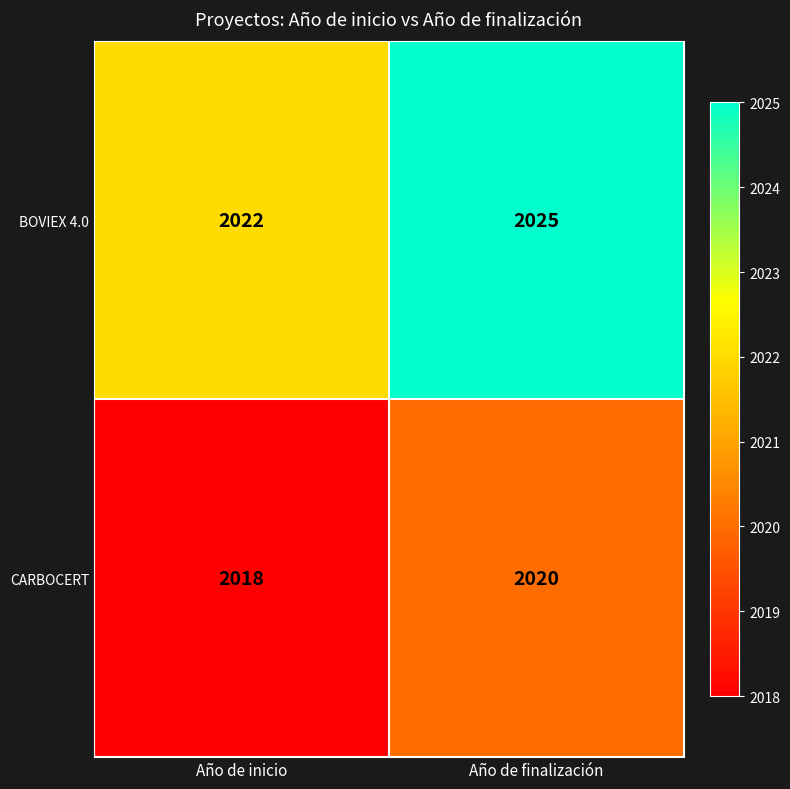

Between Año de inicio and Año de finalización, which series saw the biggest shift?

BOVIEX 4.0